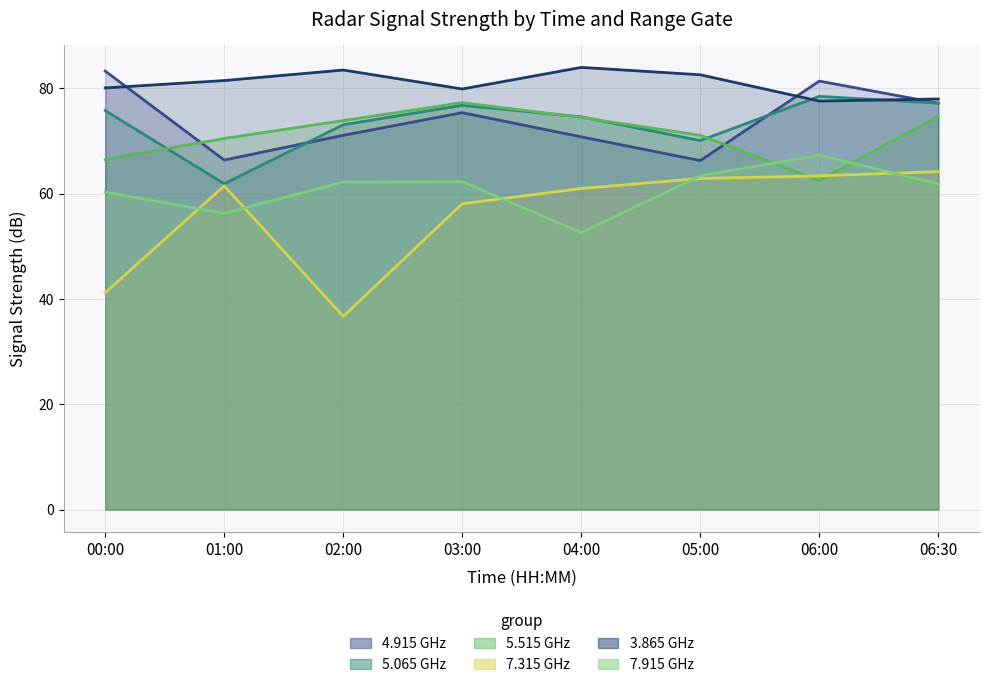

What is the average value of the 3.865 series?

80.9